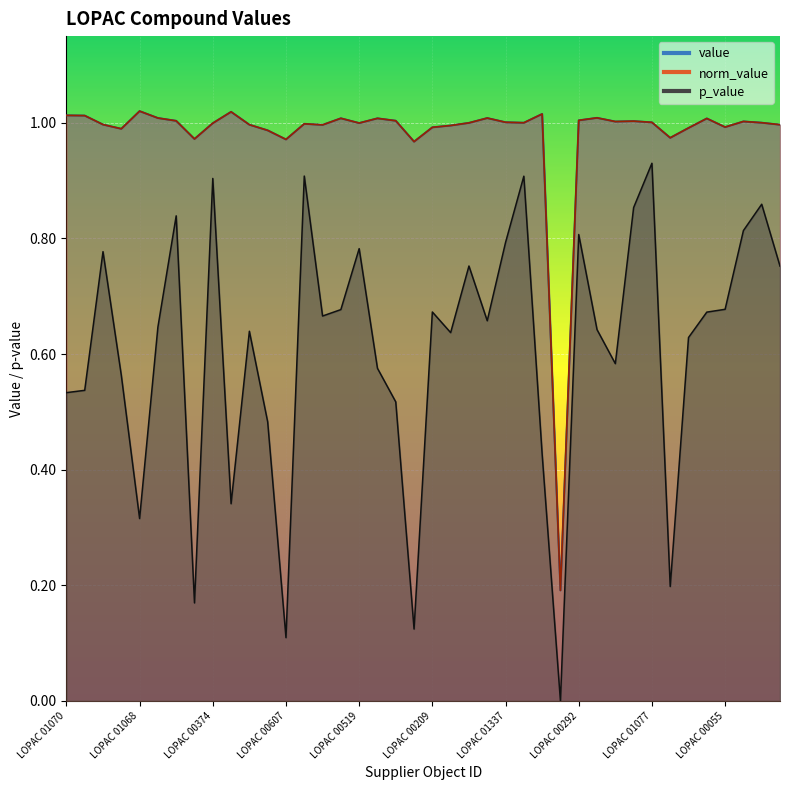

True or false: norm_value and value cross at least once.

False